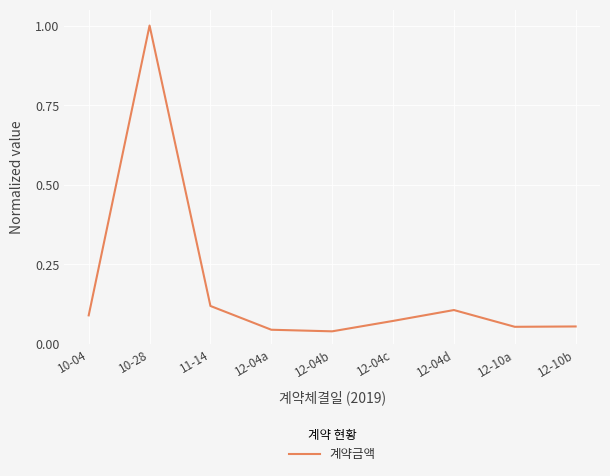

Is it true that the value at 12-04a is 0.1?

False